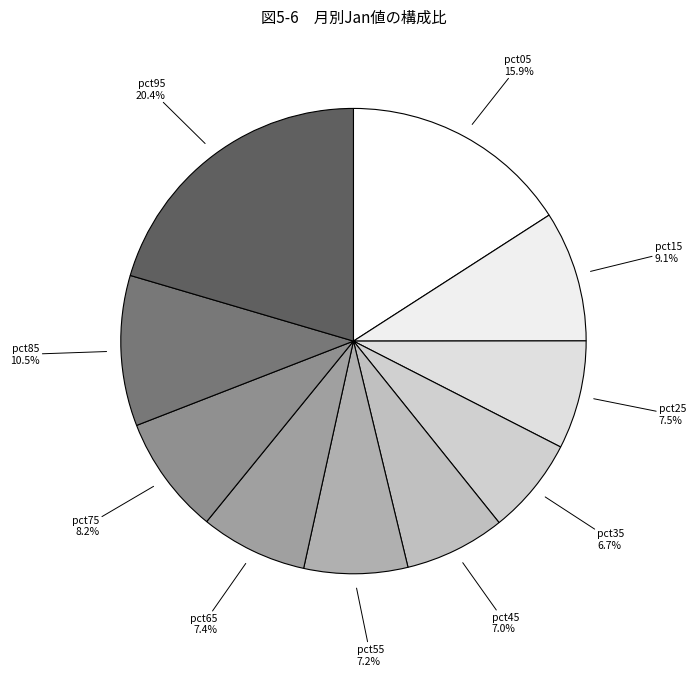

What is the total percentage of pct05 and pct75?

24.1%